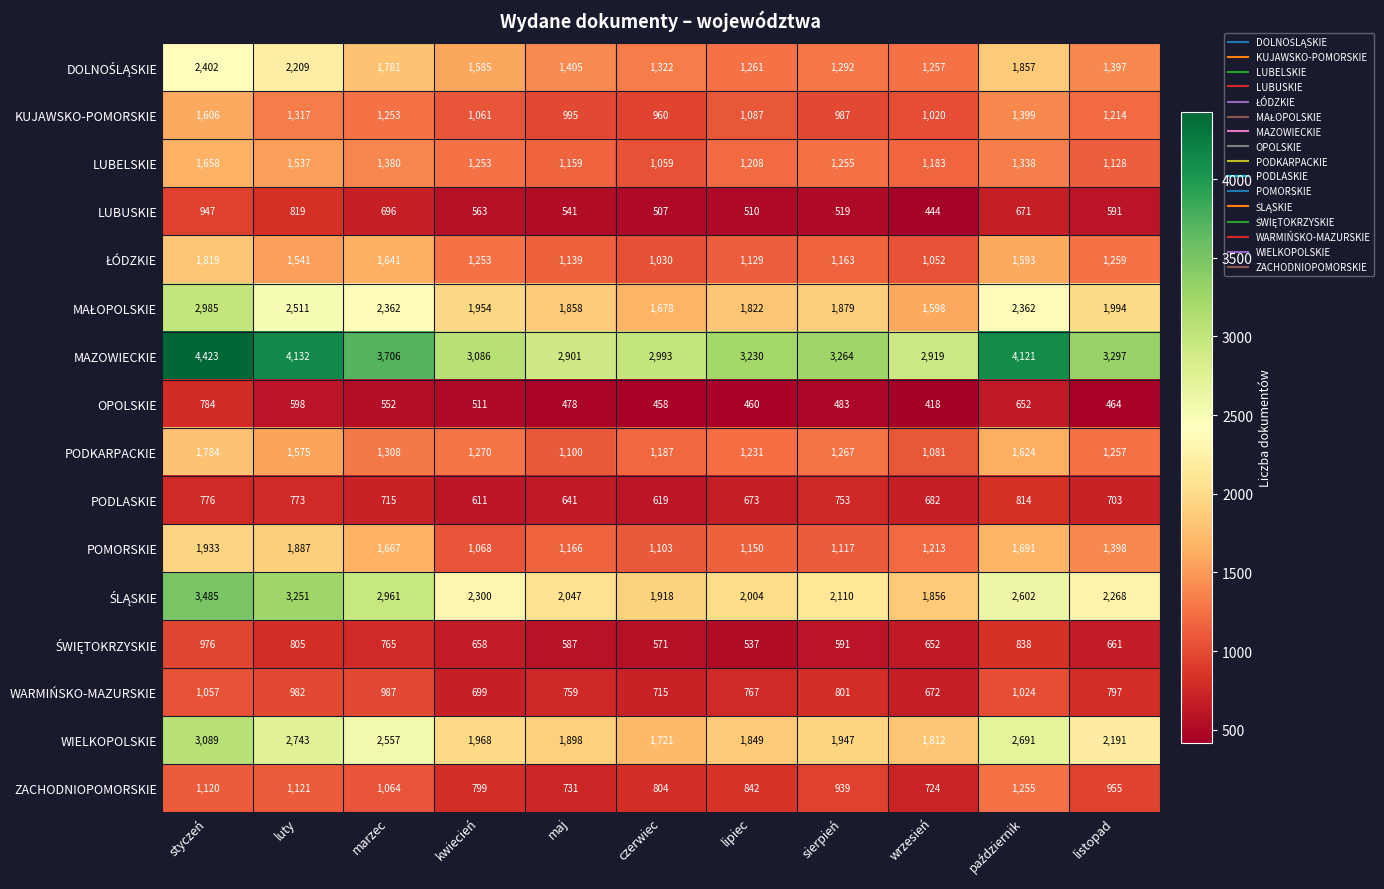

Is it true that MAZOWIECKIE equals 4891 at kwiecień?

False